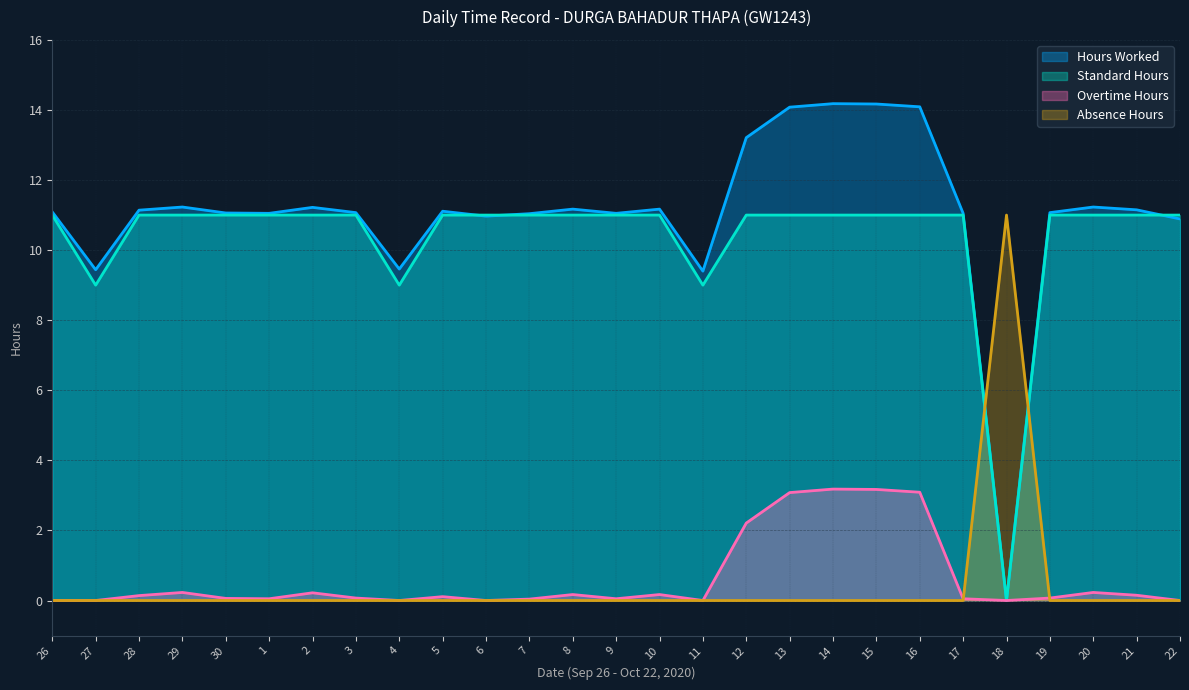

What are all the series names shown in the legend?

Hours Worked, Standard Hours, Overtime Hours, Absence Hours